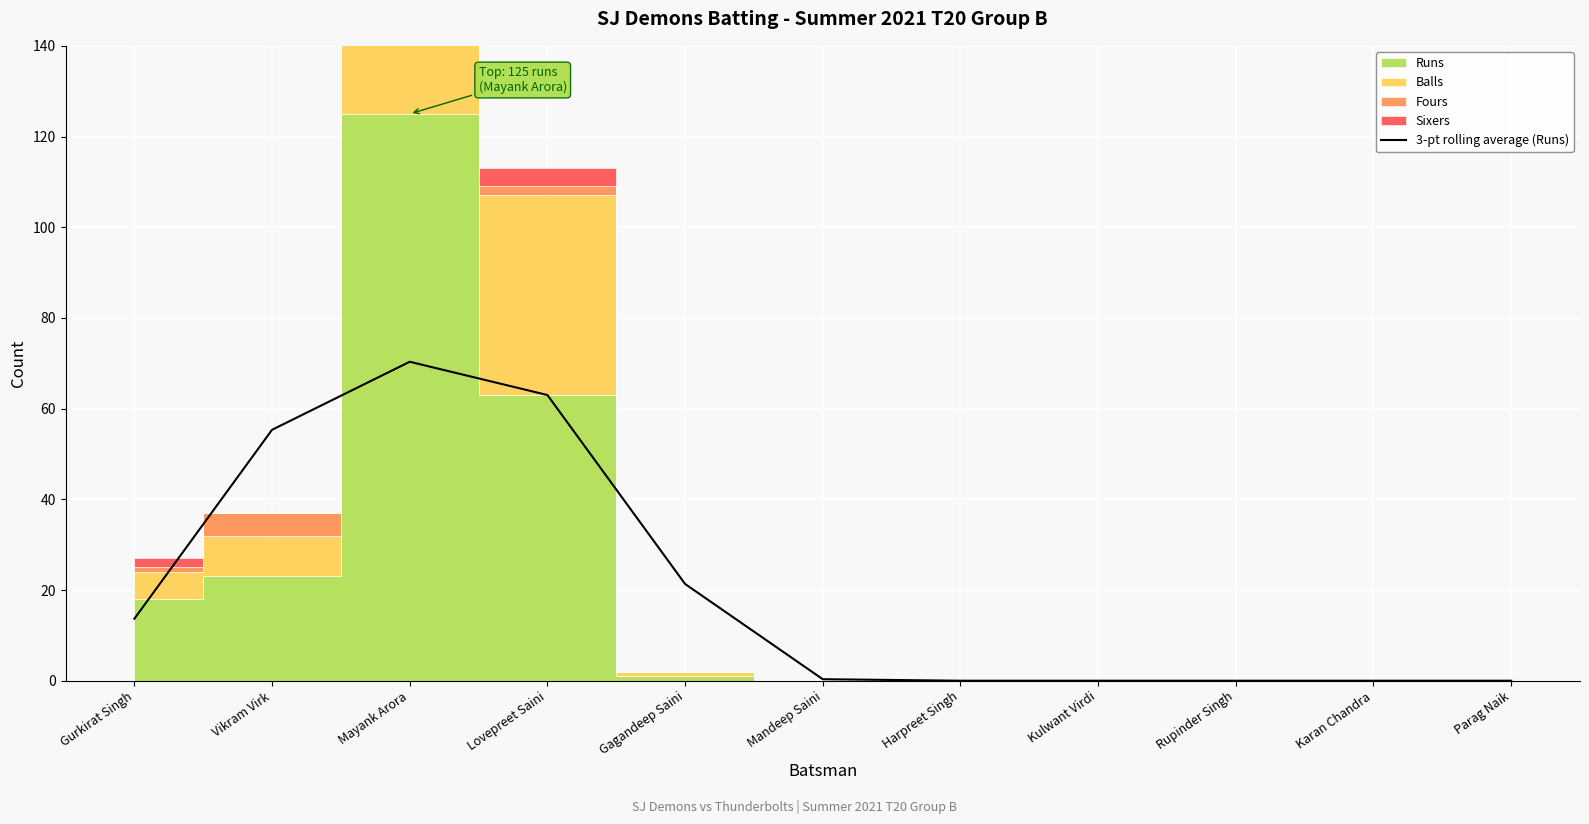

What is the change in value from Lovepreet Saini to Harpreet Singh?

-63.0